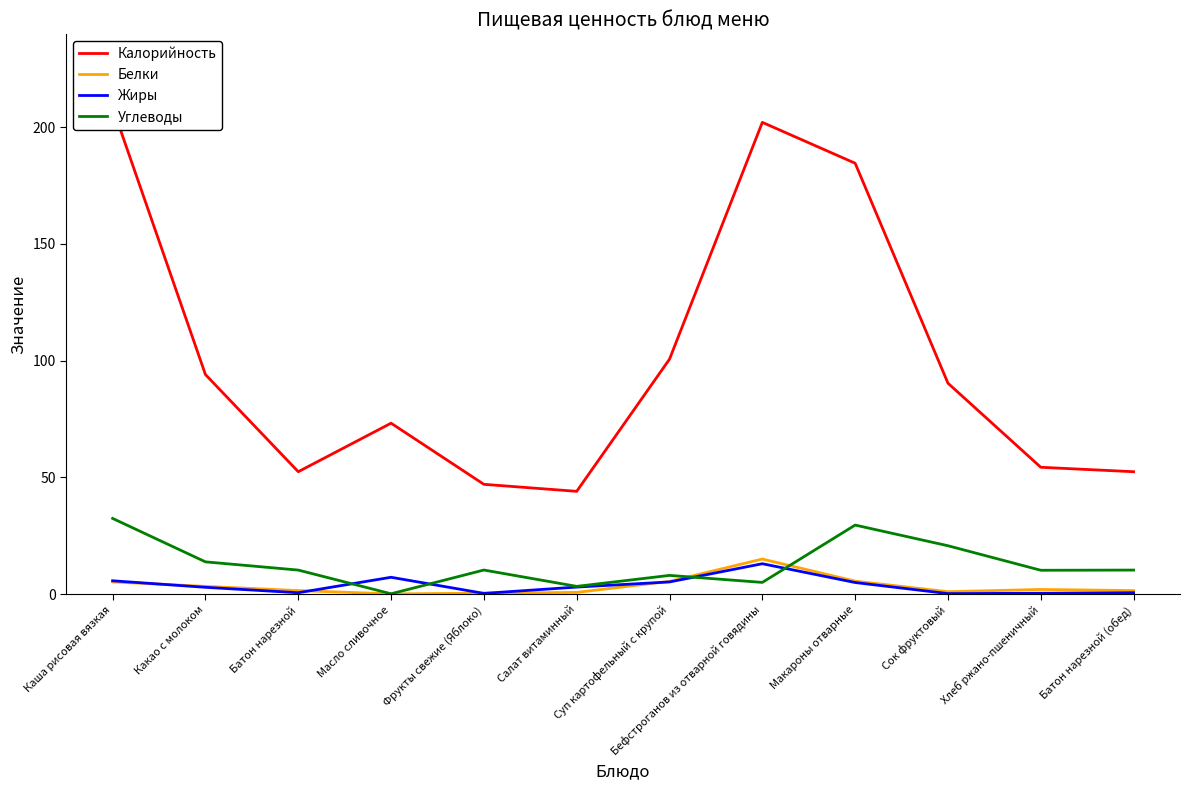

What is the difference between the second highest and minimum values in the Жиры series?

7.0